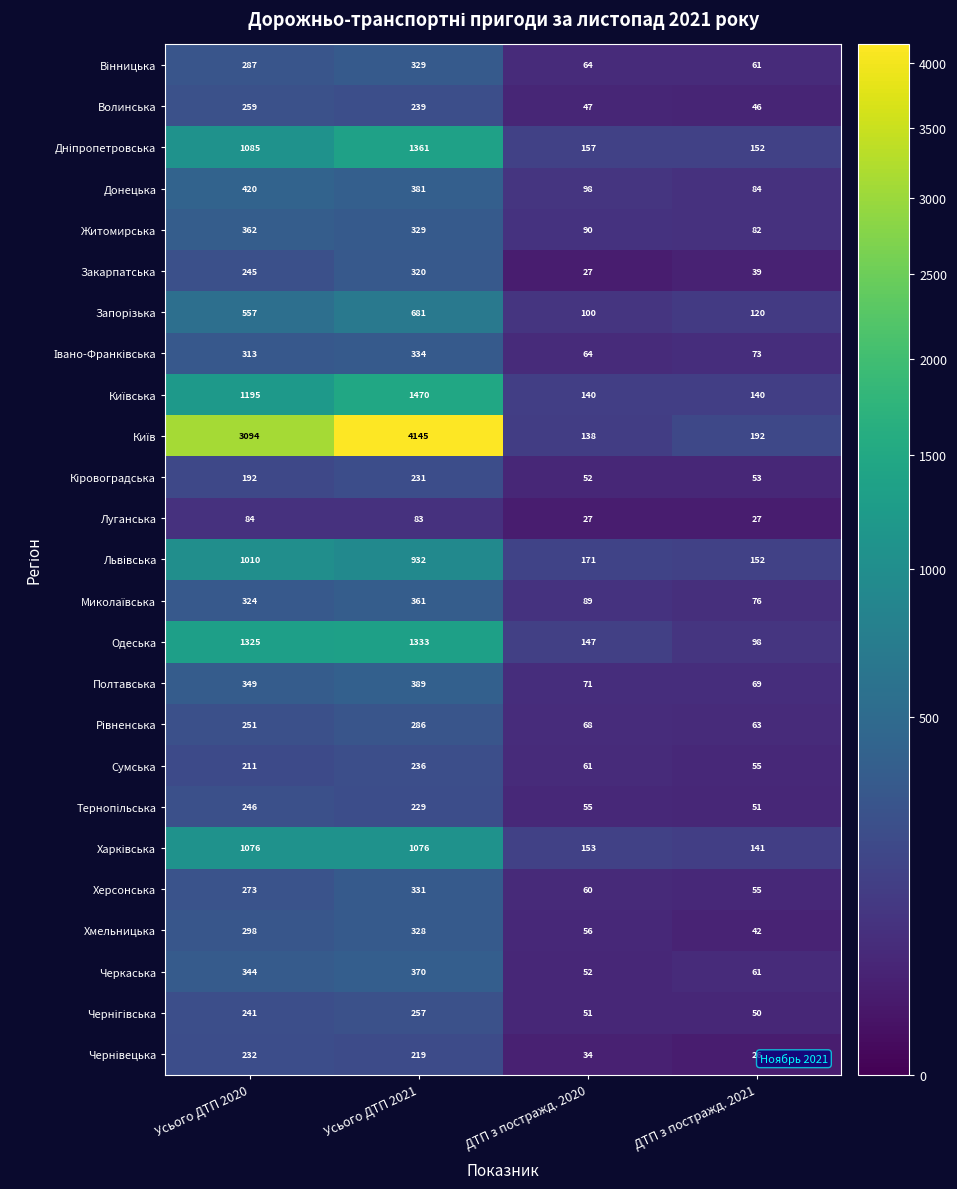

What is the difference between the maximum and minimum values in the Полтавська series?

320